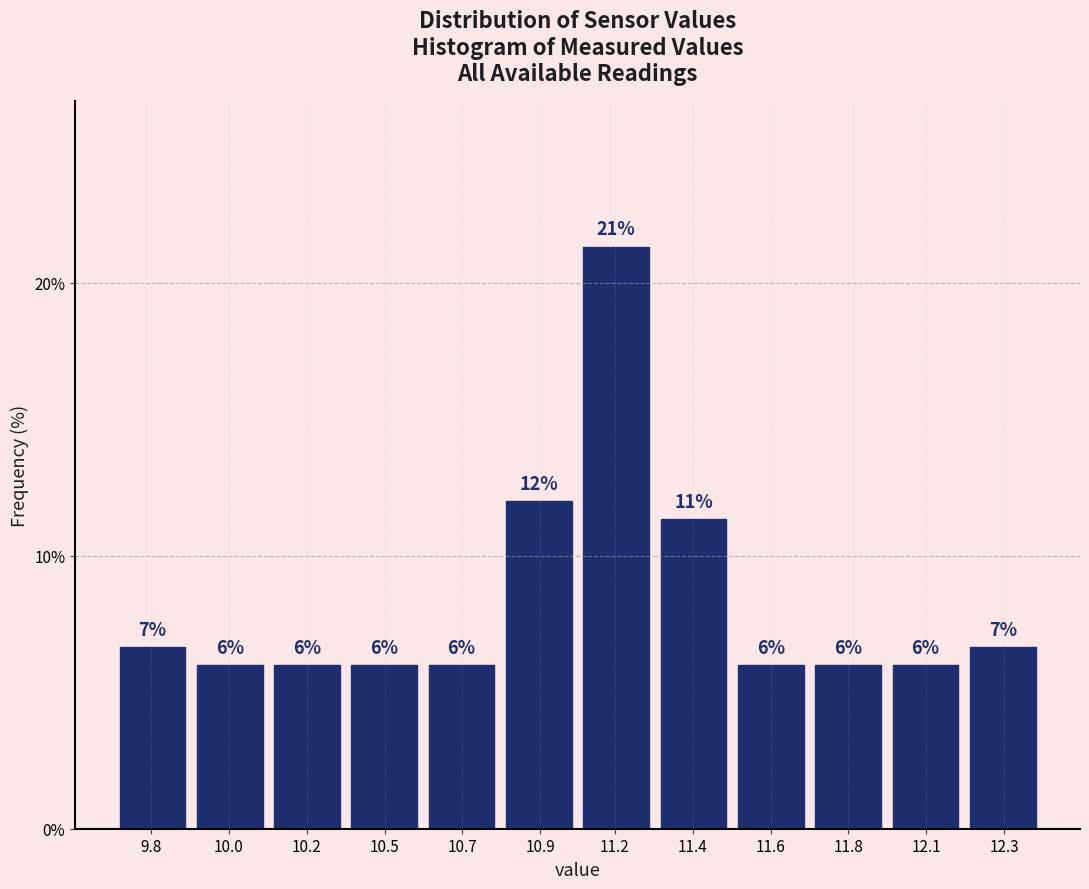

What position from the right is 10.0?

11